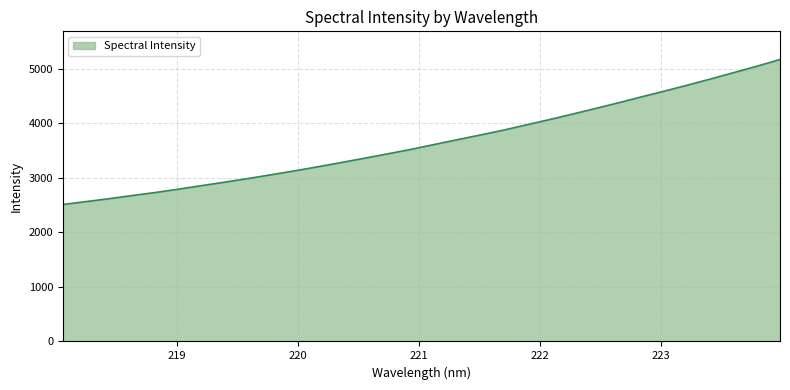

What is the maximum value shown in the chart?

5167.3